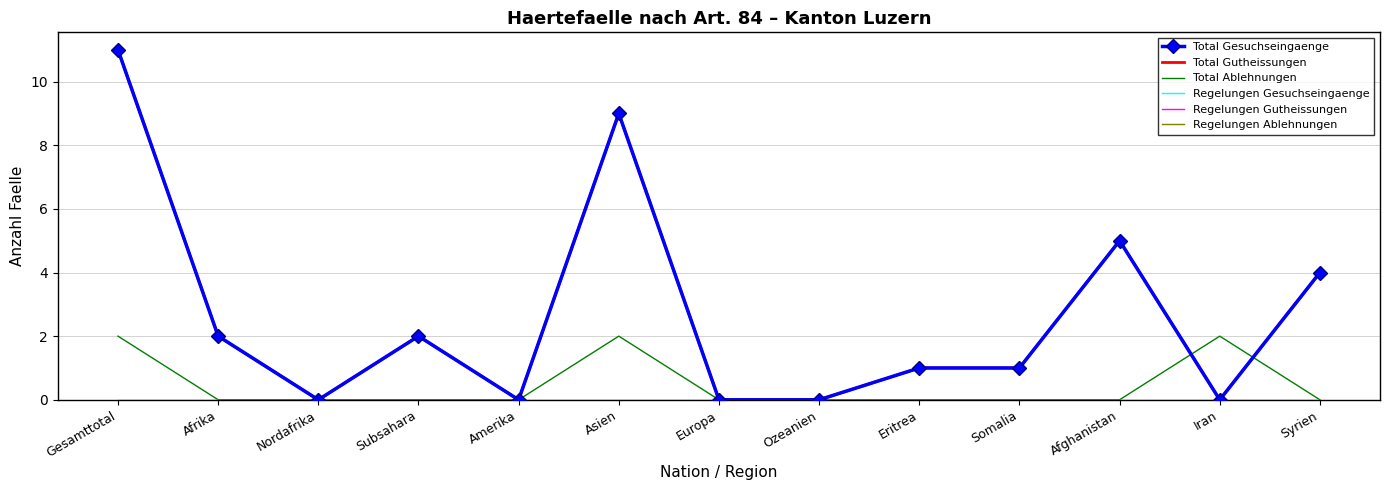

Does the chart have visible grid lines?

Yes